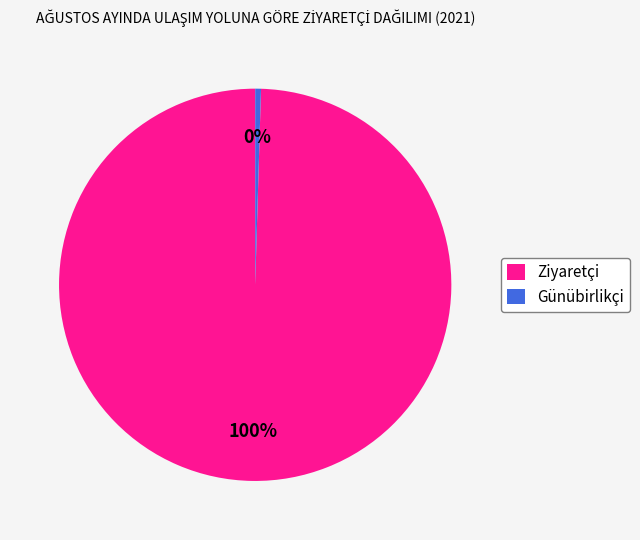

To the nearest percent, what is the combined percentage of Günübirlikçi and Ziyaretçi?

100%